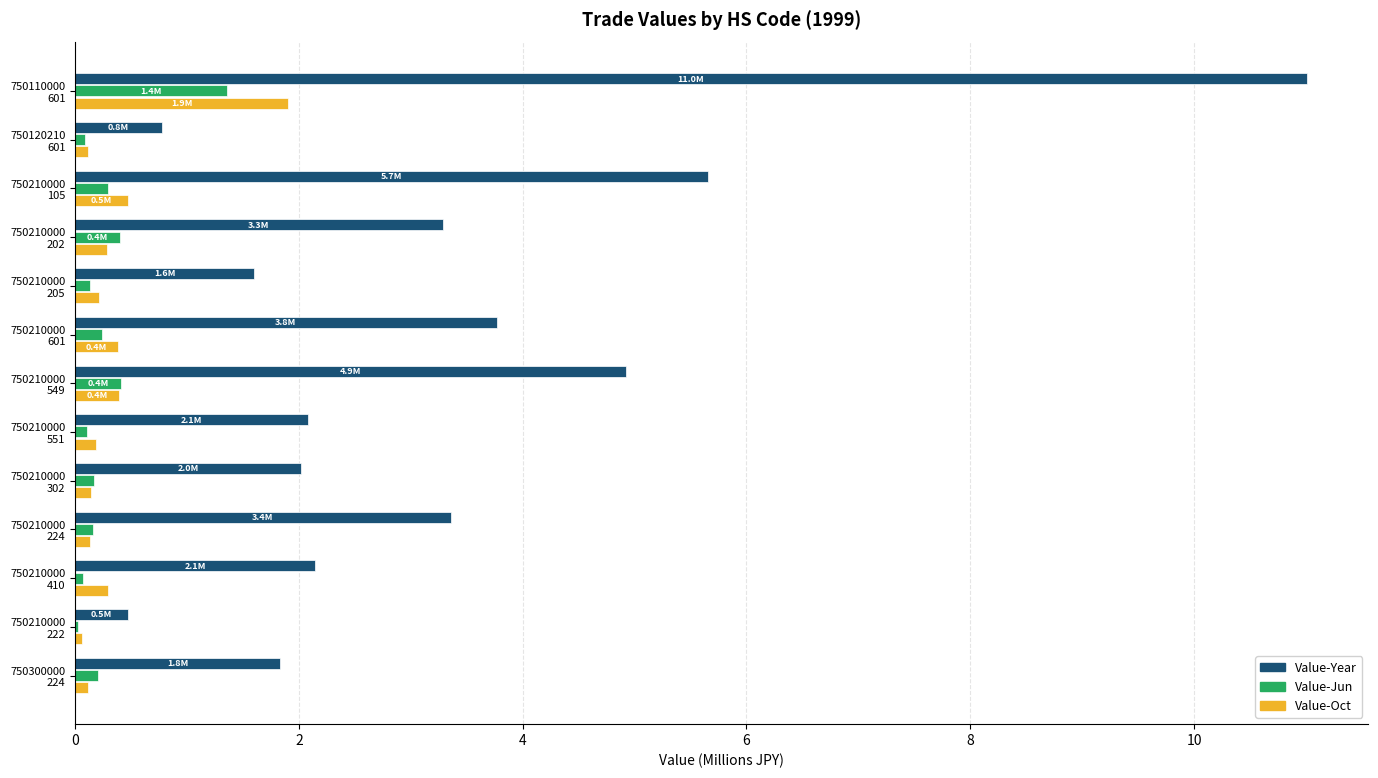

What is the sum of all Value-Year values?

42.9